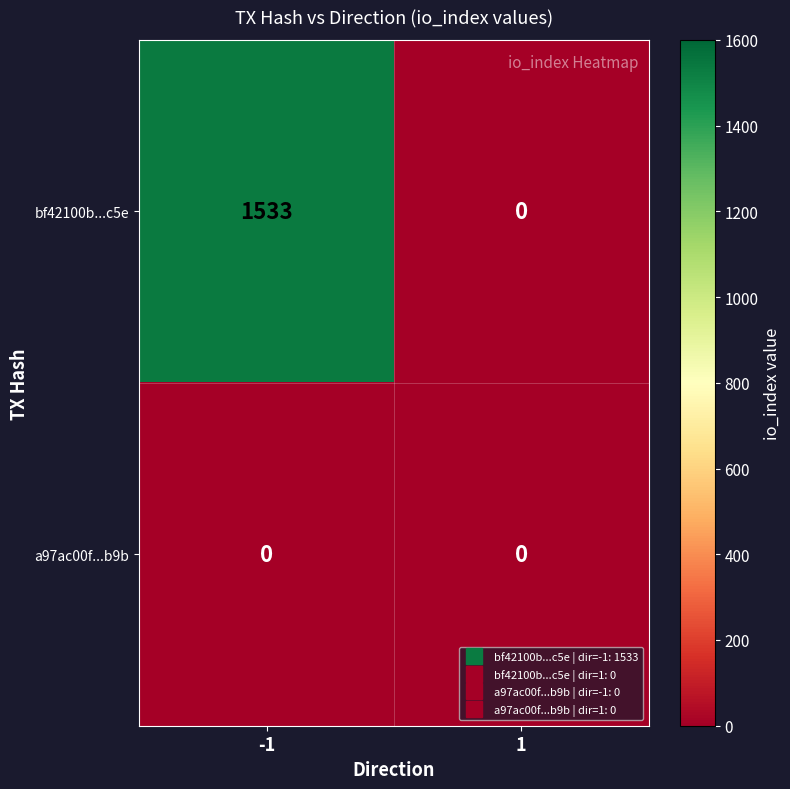

What is the difference between the bf42100b...c5e values at -1 and 1?

1533